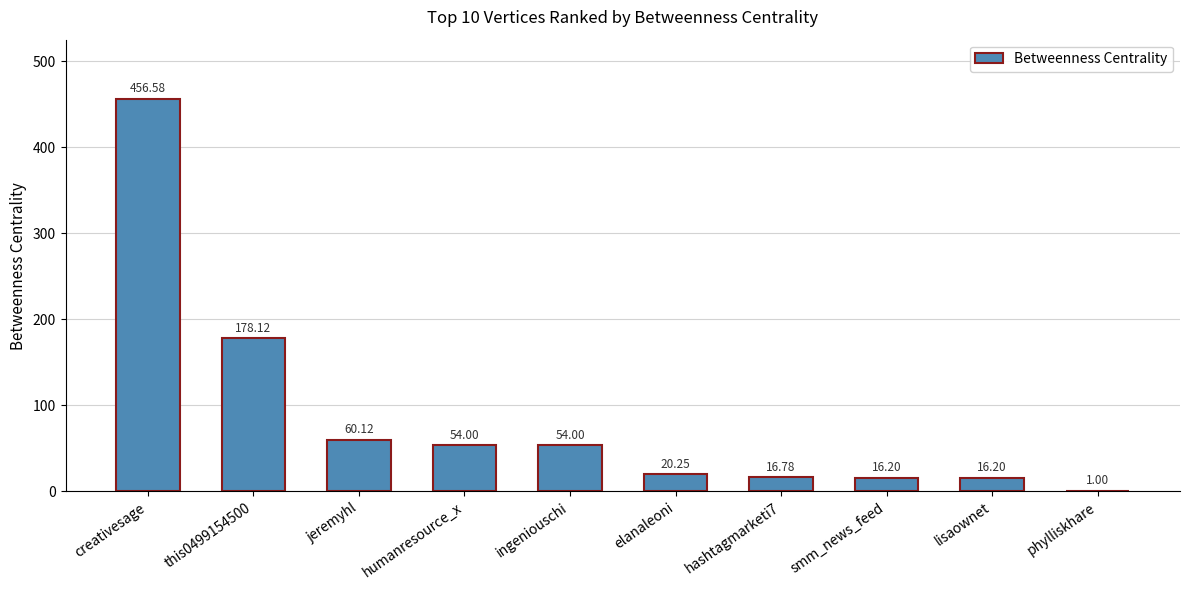

At which label does the data first exceed 54?

creativesage